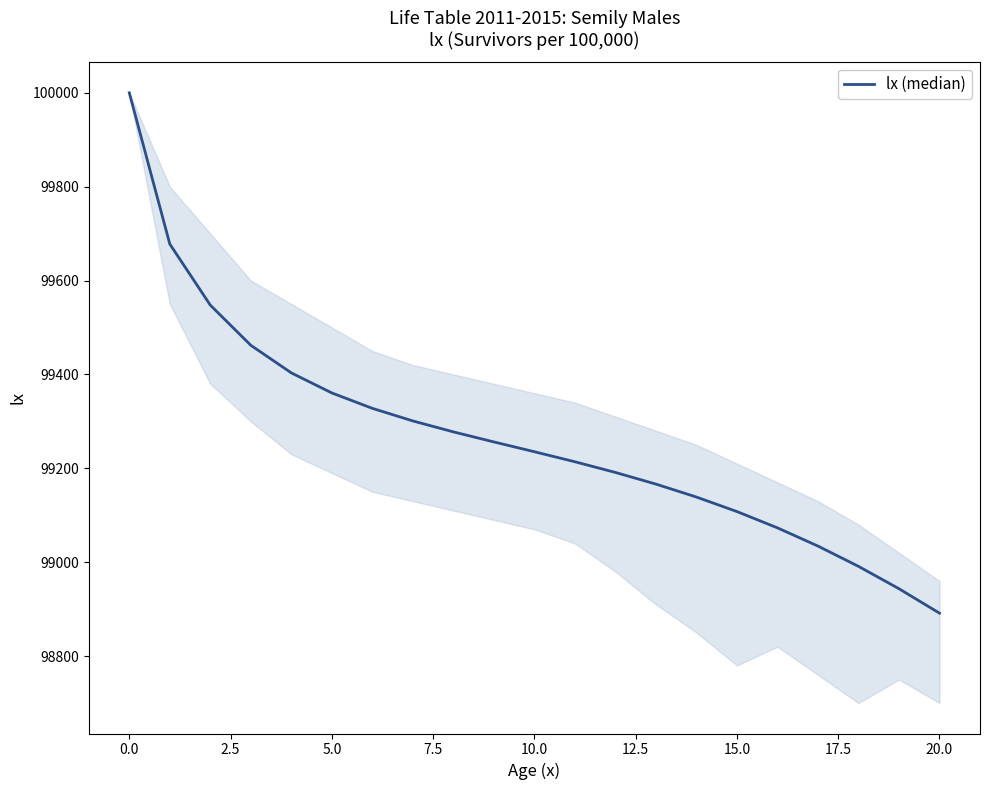

What is the maximum value shown in the chart?

100000.0